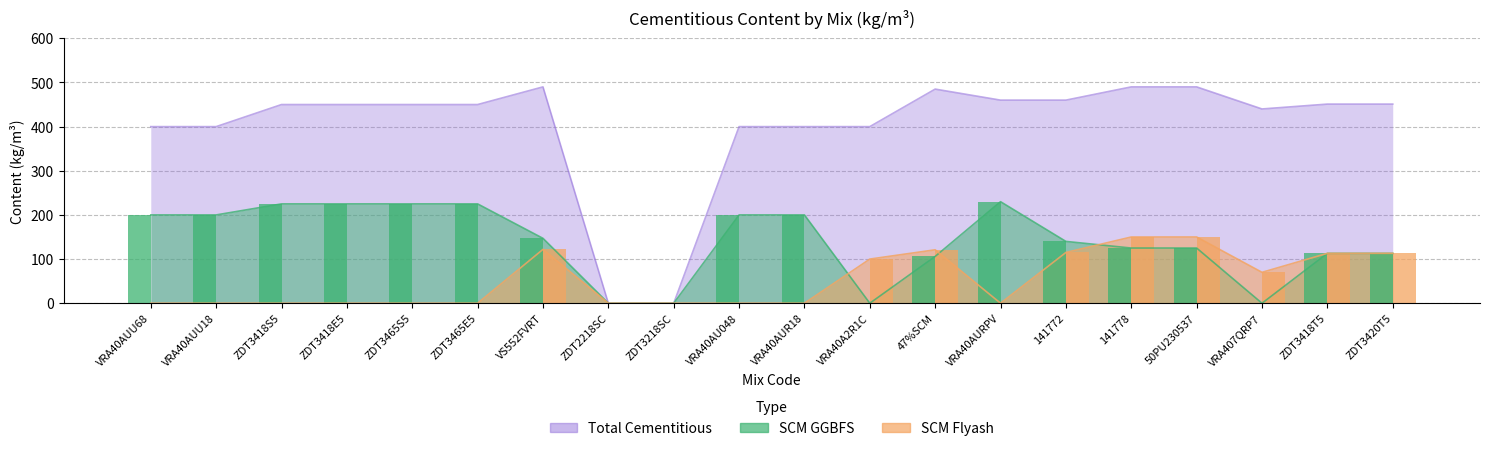

At which category is the sum across all series the highest?

141778